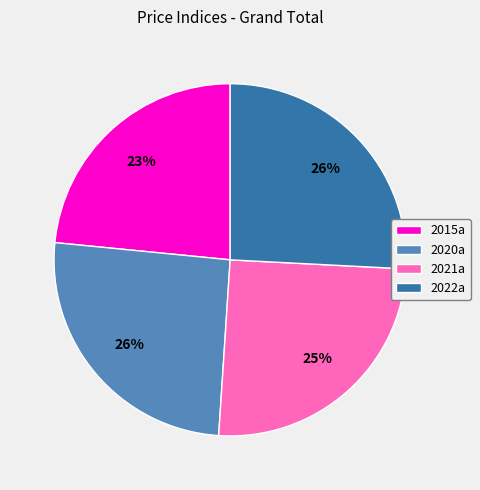

Do 2021a and 2020a together represent more than half of the pie?

Yes